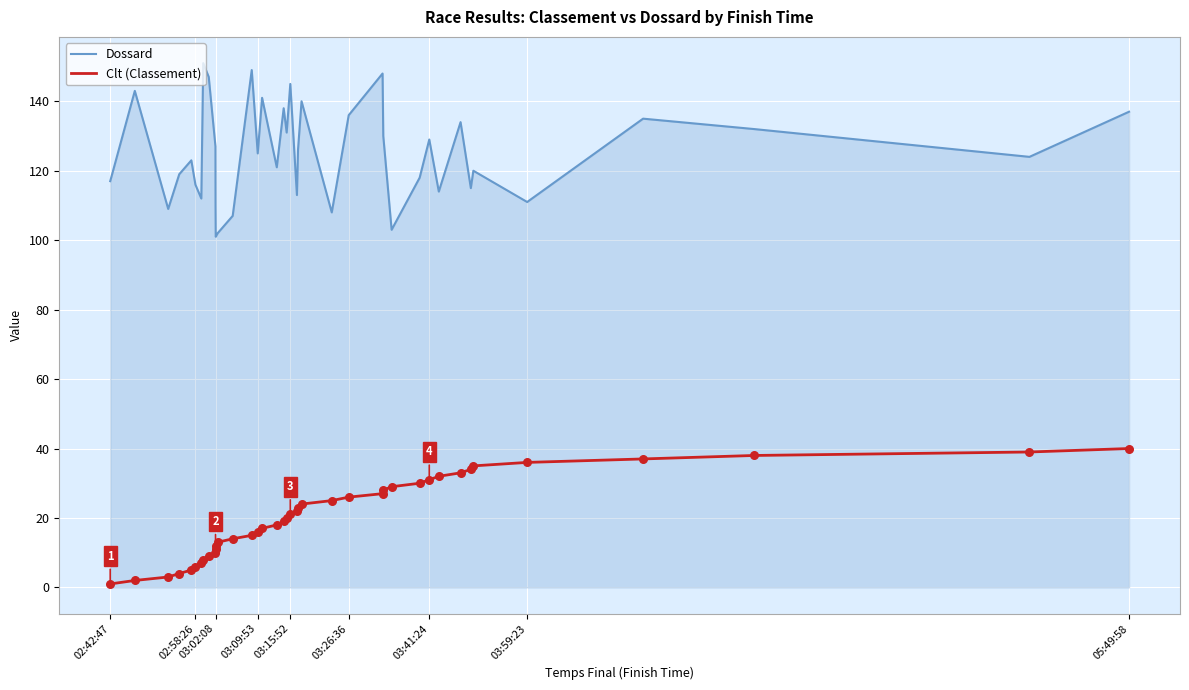

Which series has the largest total across all categories?

Dossard